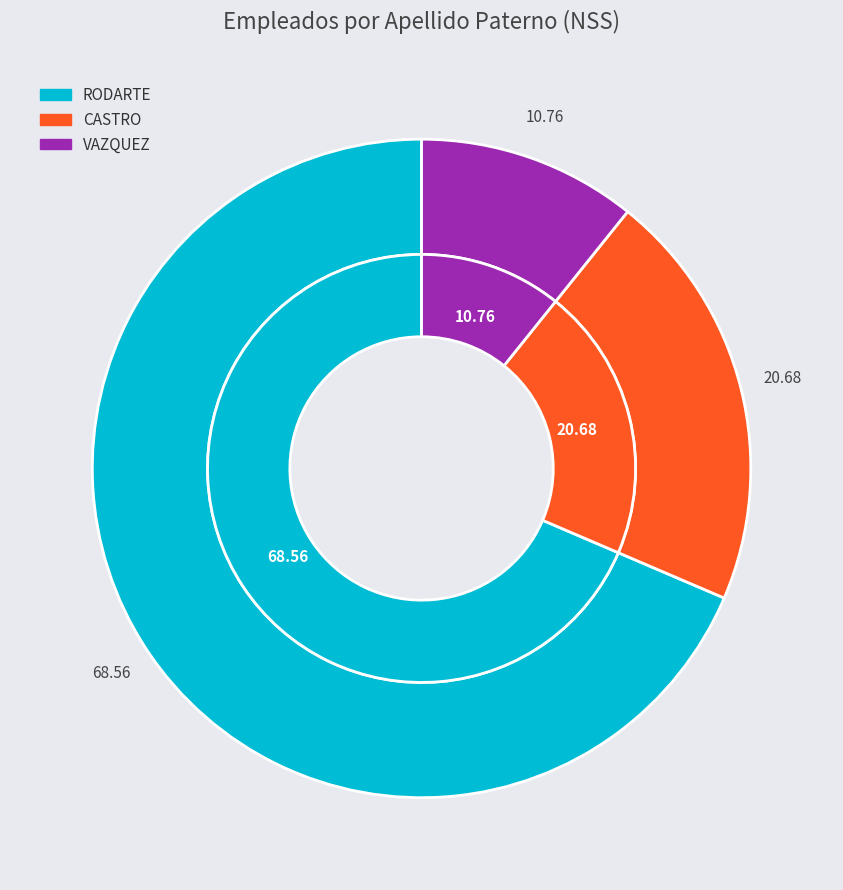

How many segments does this pie chart have?

3